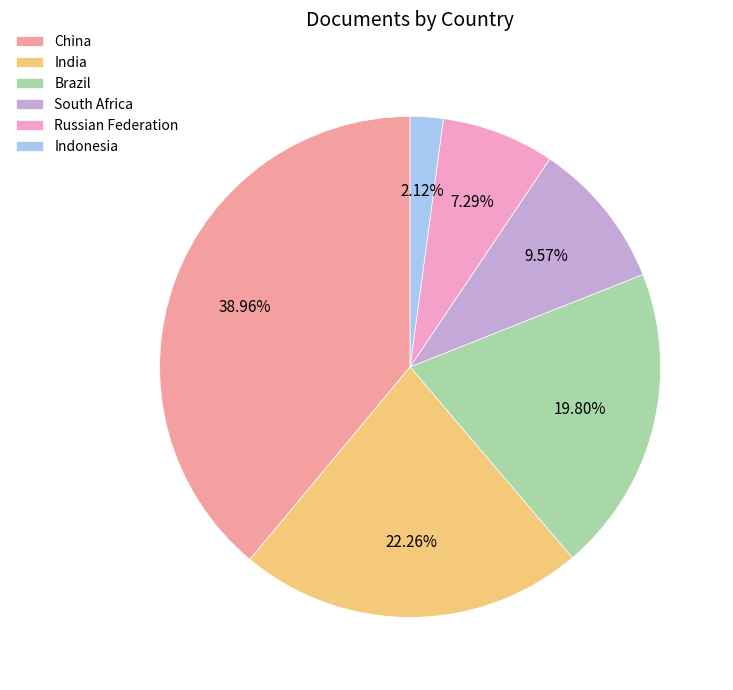

Which slice is the smallest?

Indonesia